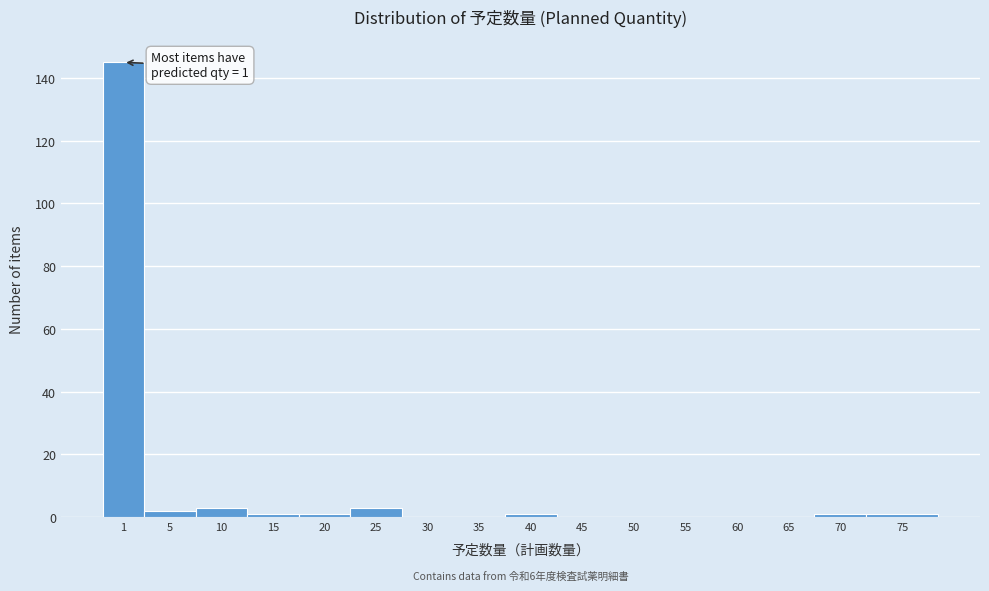

Reading right to left, transcribe all the data shown in this chart.

75=1	70=1	65=0	60=0	55=0	50=0	45=0	40=1	35=0	30=0	25=3	20=1	15=1	10=3	5=2	1=145